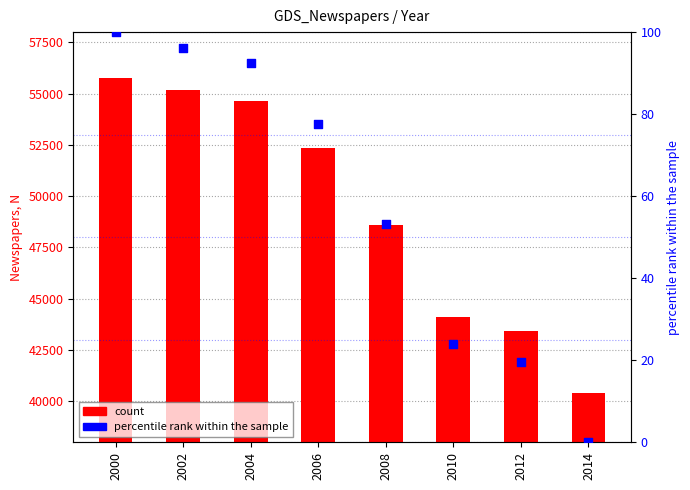

Which series contains the highest Y value?

Newspapers, N